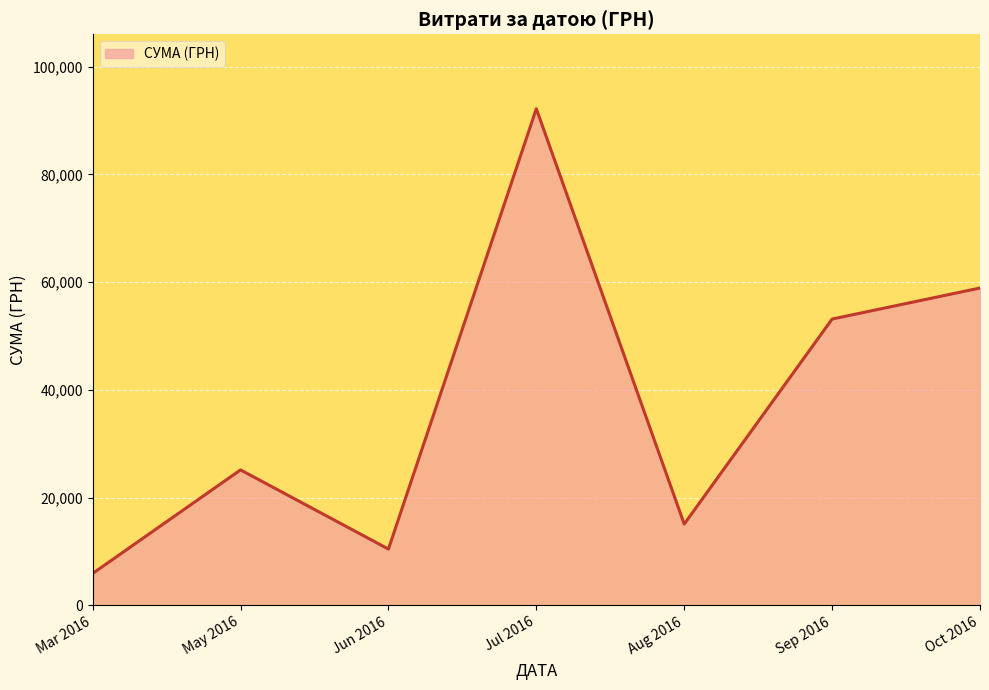

Is it true that the value at Jun 2016 is 10452.0?

True